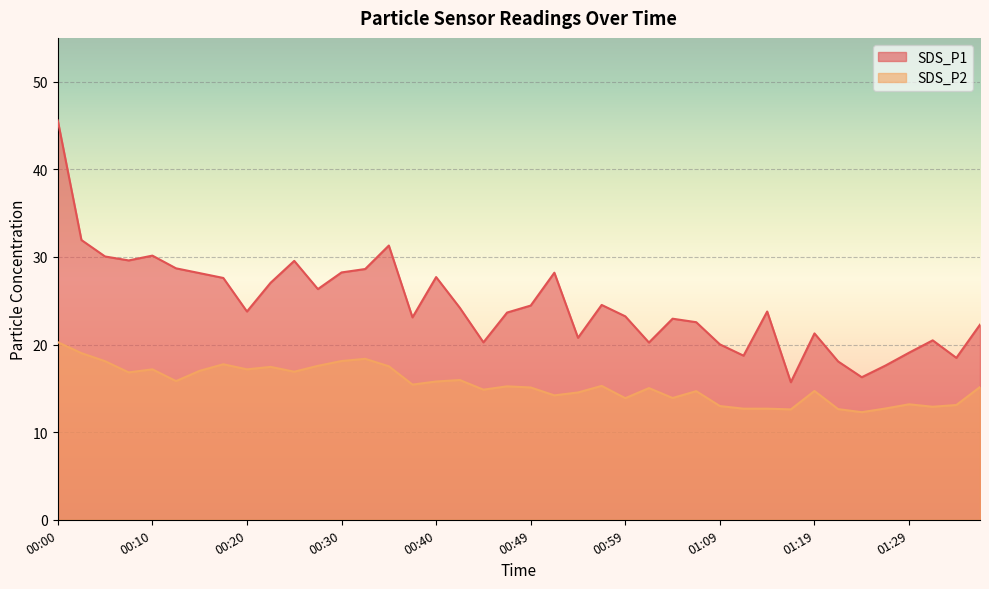

At which category is the sum across all series the highest?

00:00